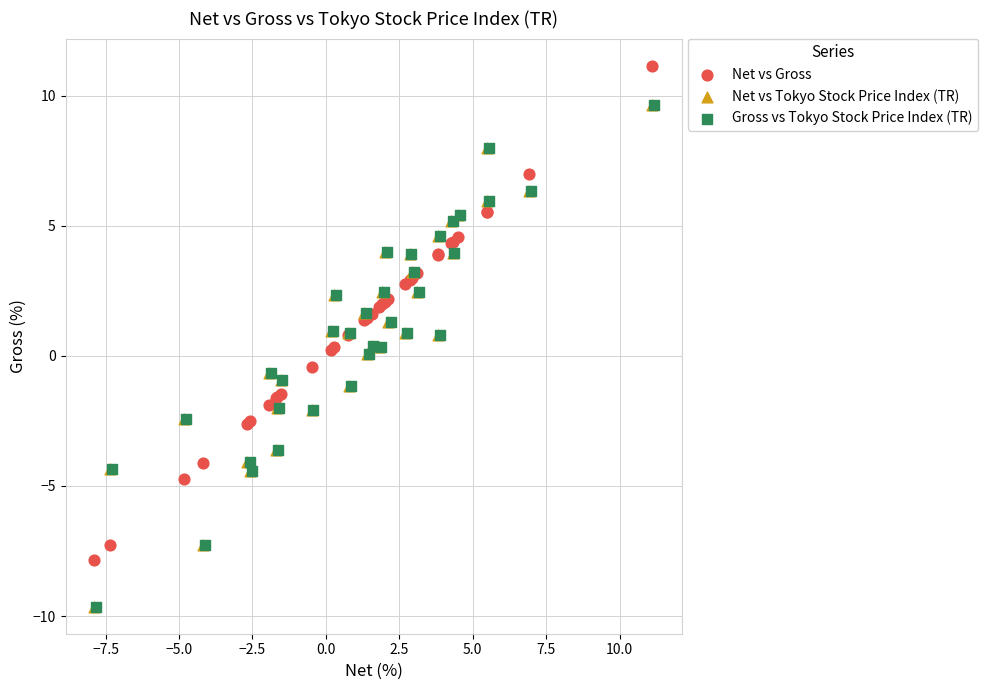

Which series reaches the maximum Y coordinate?

Net vs Gross